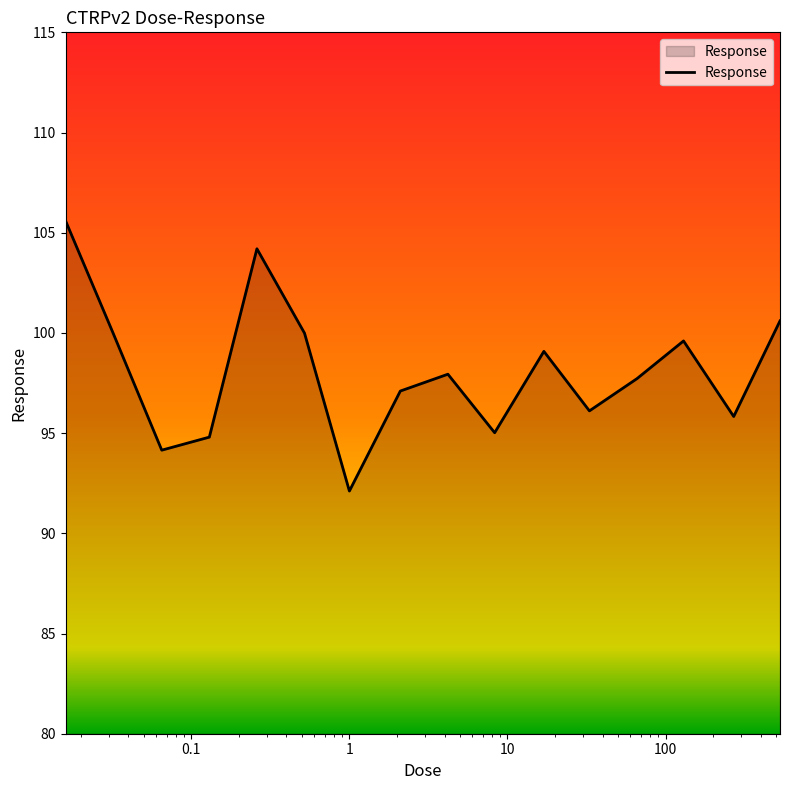

What is the smallest value displayed?

92.1